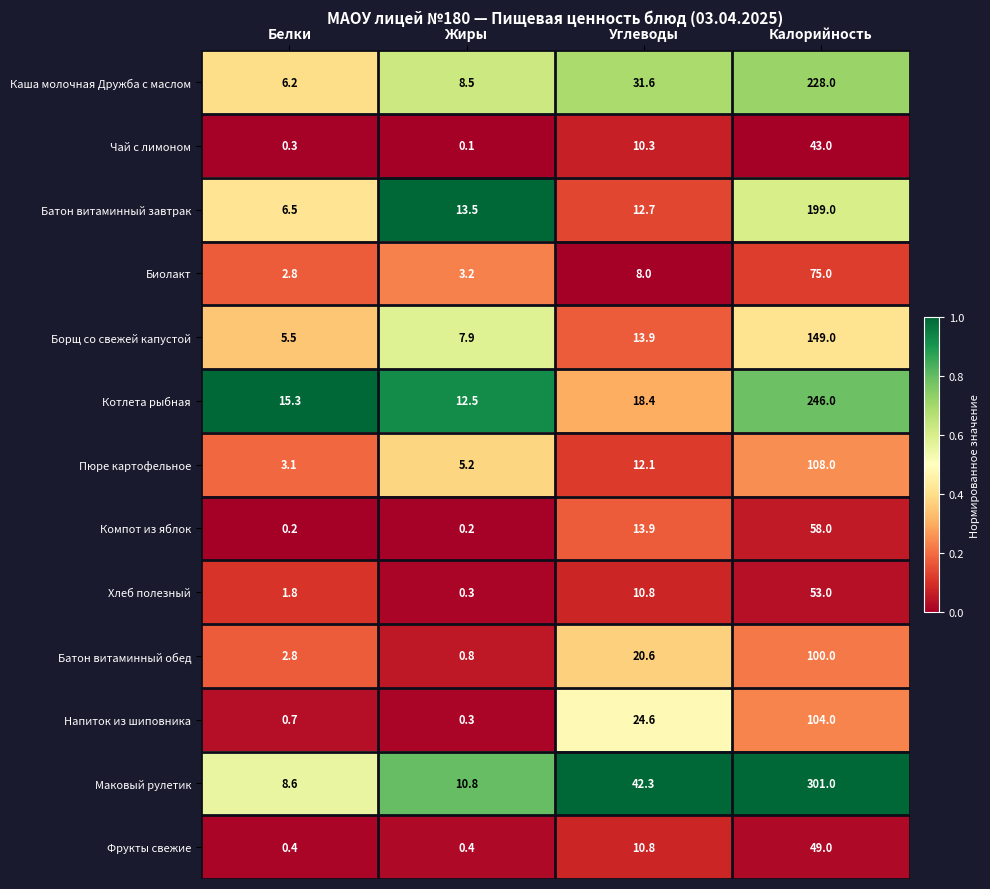

Between Белки and Углеводы, which series saw the biggest shift?

Маковый рулетик